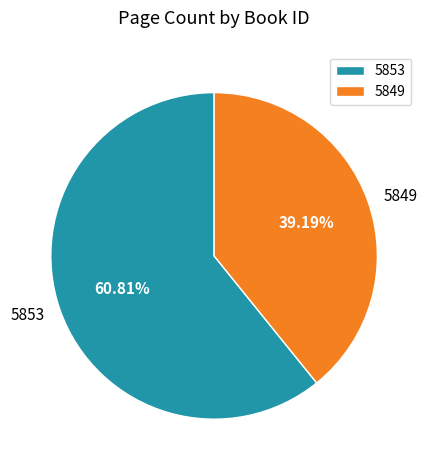

To the nearest percent, what percentage of the pie is 5849?

39%